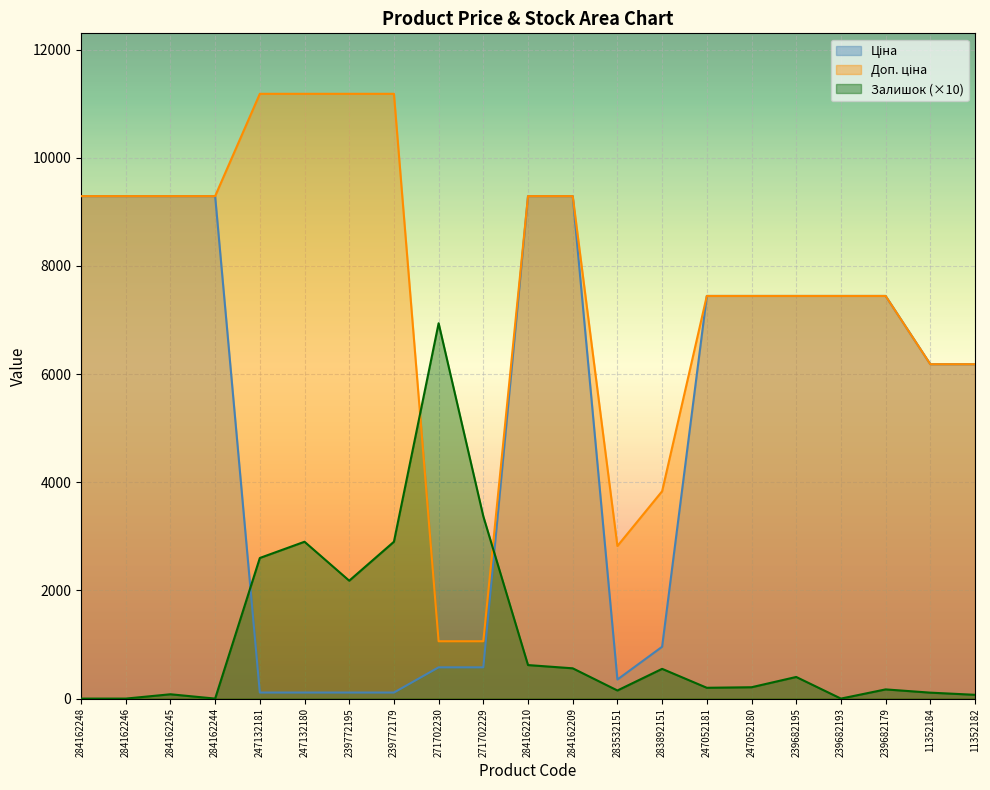

Reading right to left, what are all the values shown in this chart?

Ціна: 11352182=6182.6	11352184=6182.6	239682179=7444.6	239682193=7444.6	239682195=7444.6	247052180=7444.6	247052181=7444.6	283892151=958.4	283532151=352.6	284162209=9290.5	284162210=9290.5	271702229=578.1	271702230=578.1	239772179=111.8	239772195=111.8	247132180=111.8	247132181=111.8	284162244=9290.5	284162245=9290.5	284162246=9290.5	284162248=9290.5
Доп. ціна: 11352182=6182.6	11352184=6182.6	239682179=7444.6	239682193=7444.6	239682195=7444.6	247052180=7444.6	247052181=7444.6	283892151=3833.8	283532151=2821.2	284162209=9290.5	284162210=9290.5	271702229=1060.0	271702230=1060.0	239772179=11182.0	239772195=11182.0	247132180=11182.0	247132181=11182.0	284162244=9290.5	284162245=9290.5	284162246=9290.5	284162248=9290.5
Залишок: 11352182=70.0	11352184=110.0	239682179=170.0	239682193=0.0	239682195=400.0	247052180=210.0	247052181=200.0	283892151=550.0	283532151=150.0	284162209=560.0	284162210=620.0	271702229=3370.0	271702230=6940.0	239772179=2900.0	239772195=2180.0	247132180=2900.0	247132181=2600.0	284162244=0.0	284162245=80.0	284162246=0.0	284162248=0.0